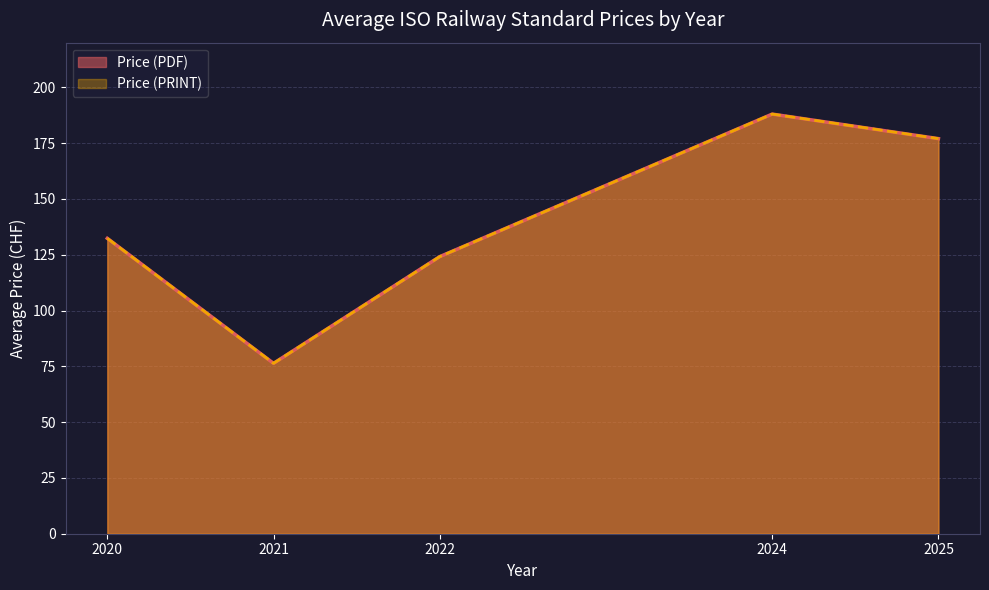

Does the chart display data point markers on the line(s)?

No